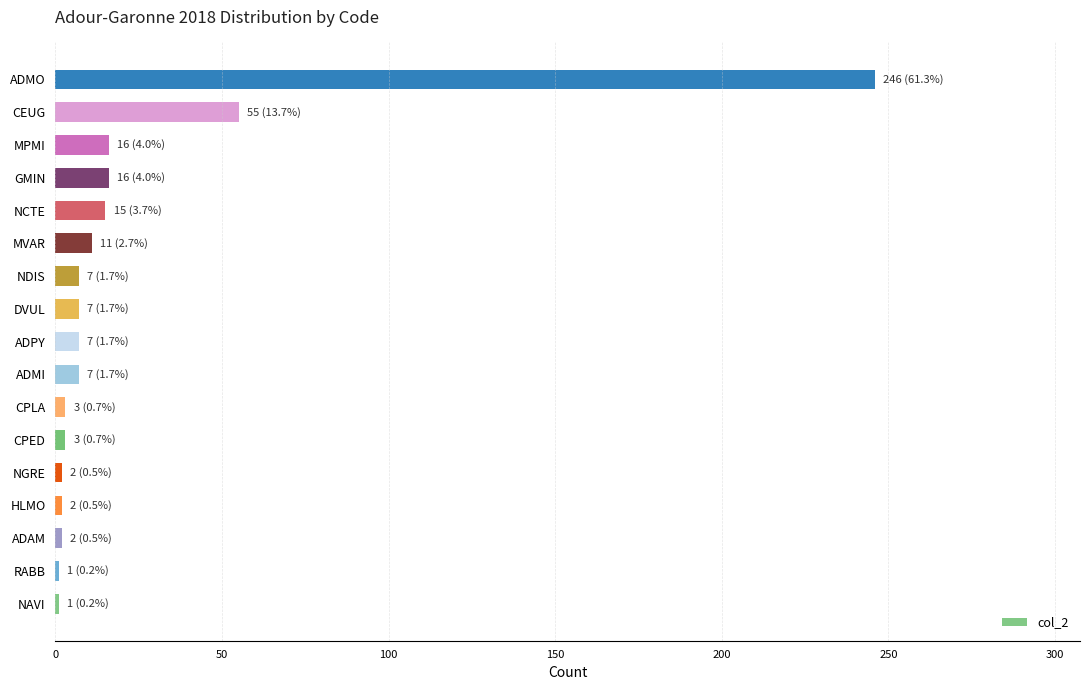

What value does the data have at NDIS?

7